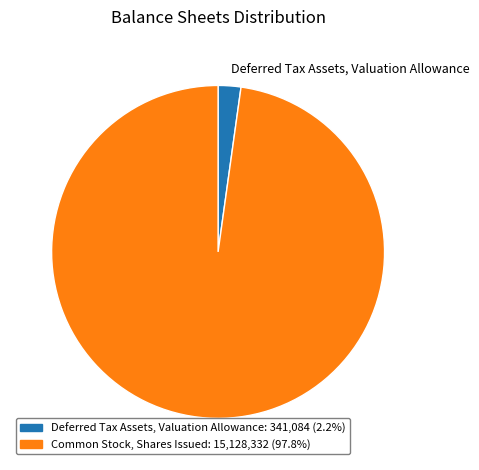

Between Deferred Tax Assets, Valuation Allowance and Common Stock, Shares Issued, which is larger?

Common Stock, Shares Issued